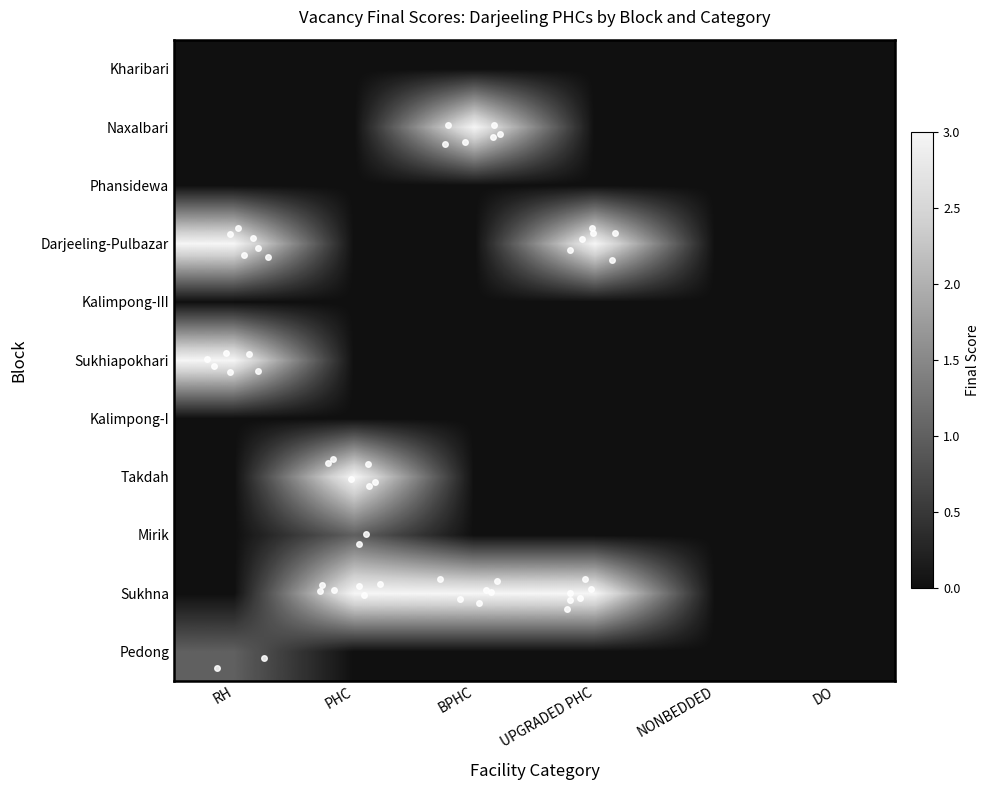

What is the difference between the highest and lowest values at UPGRADED PHC?

3